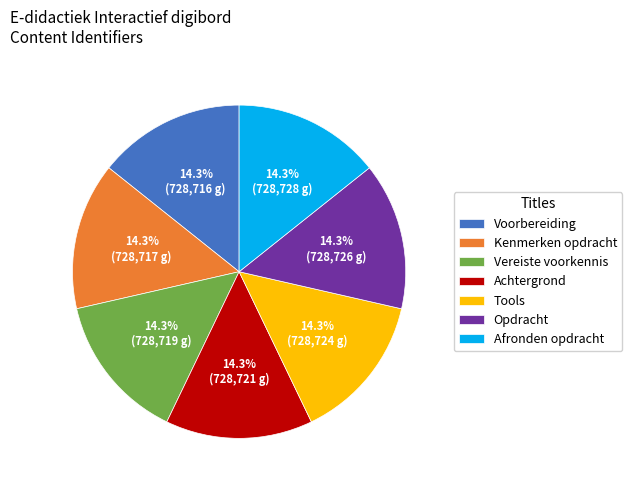

How many segments does this pie chart have?

7